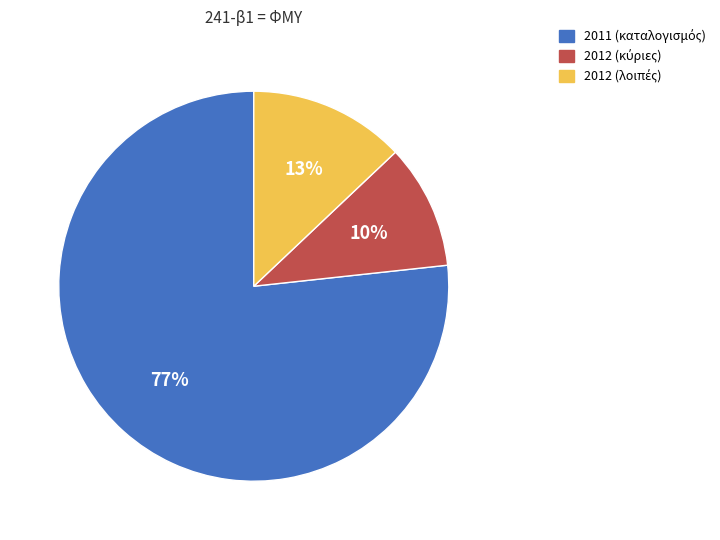

To the nearest percent, what is the average slice percentage?

33%